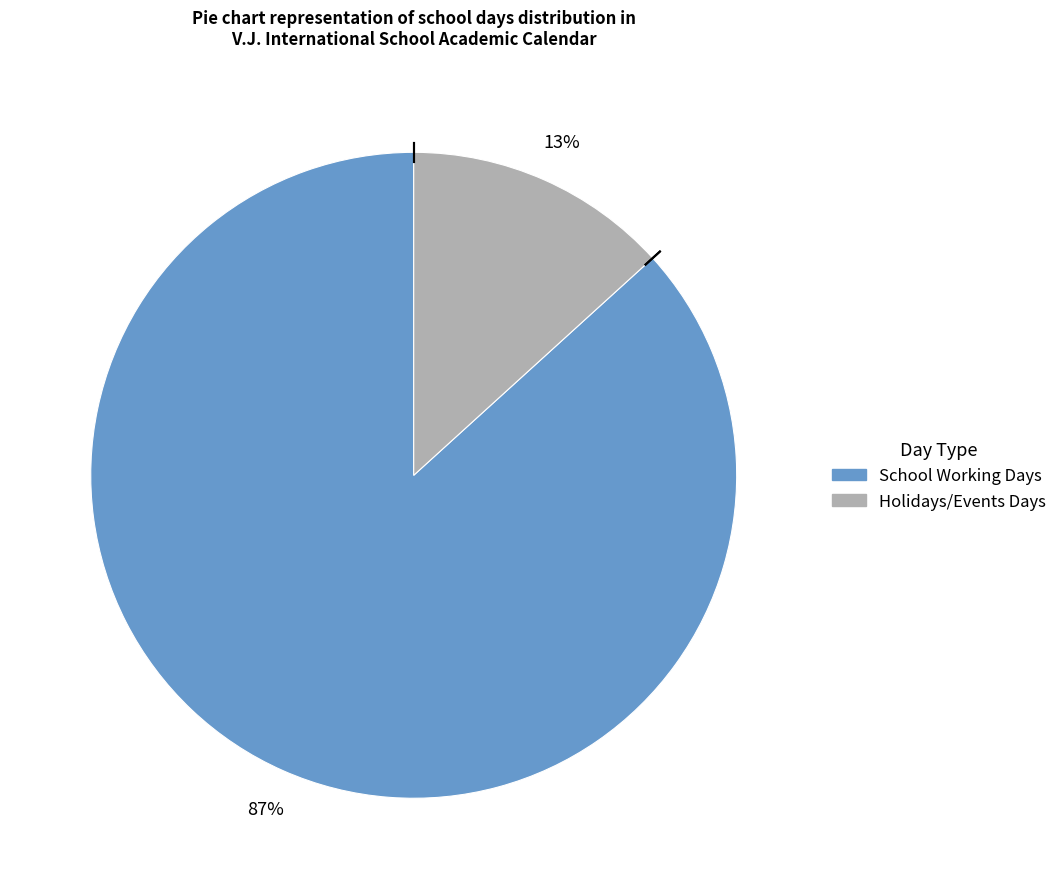

How many segments does this pie chart have?

2